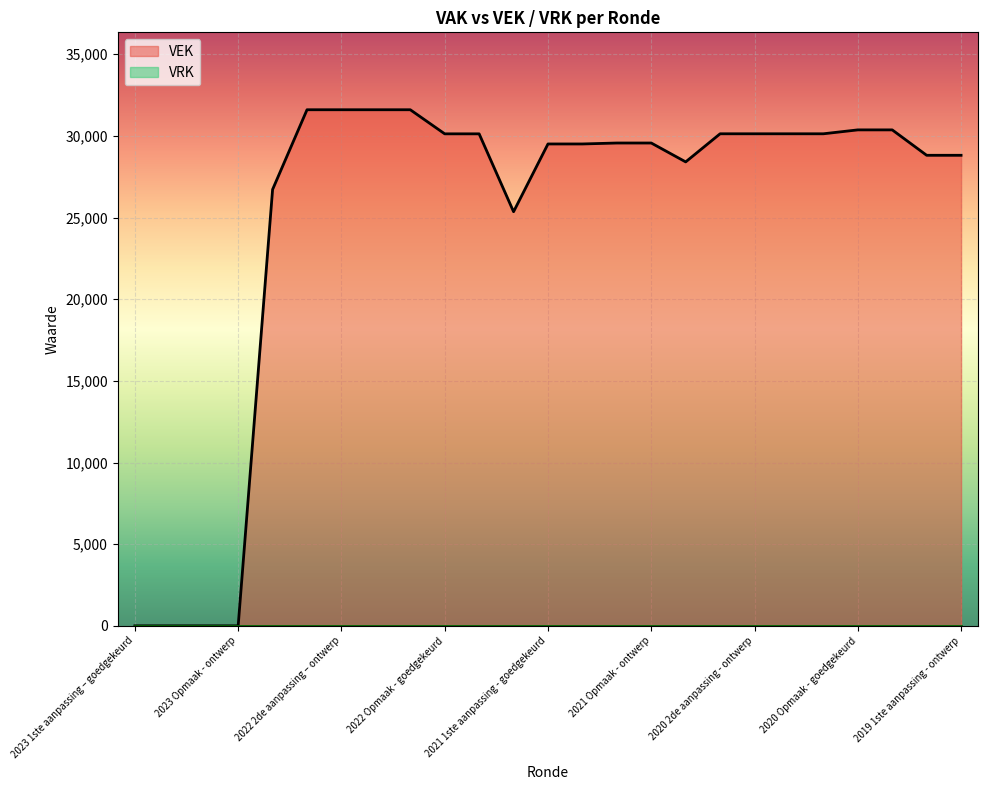

How many series are shown in this chart?

2